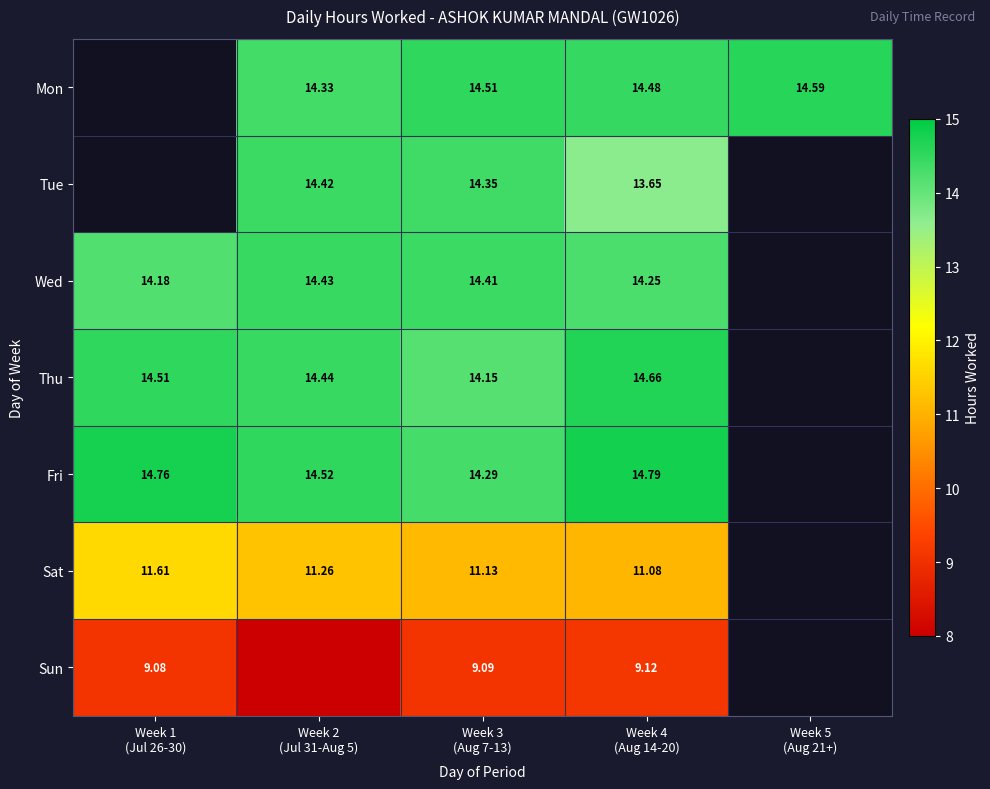

The Sun series shows 5.0 at Week 2 (Jul 31-Aug 5). True or false?

False